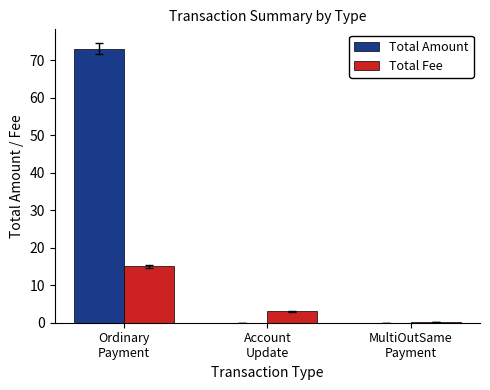

What is the sum of all Total Fee values?

18.2